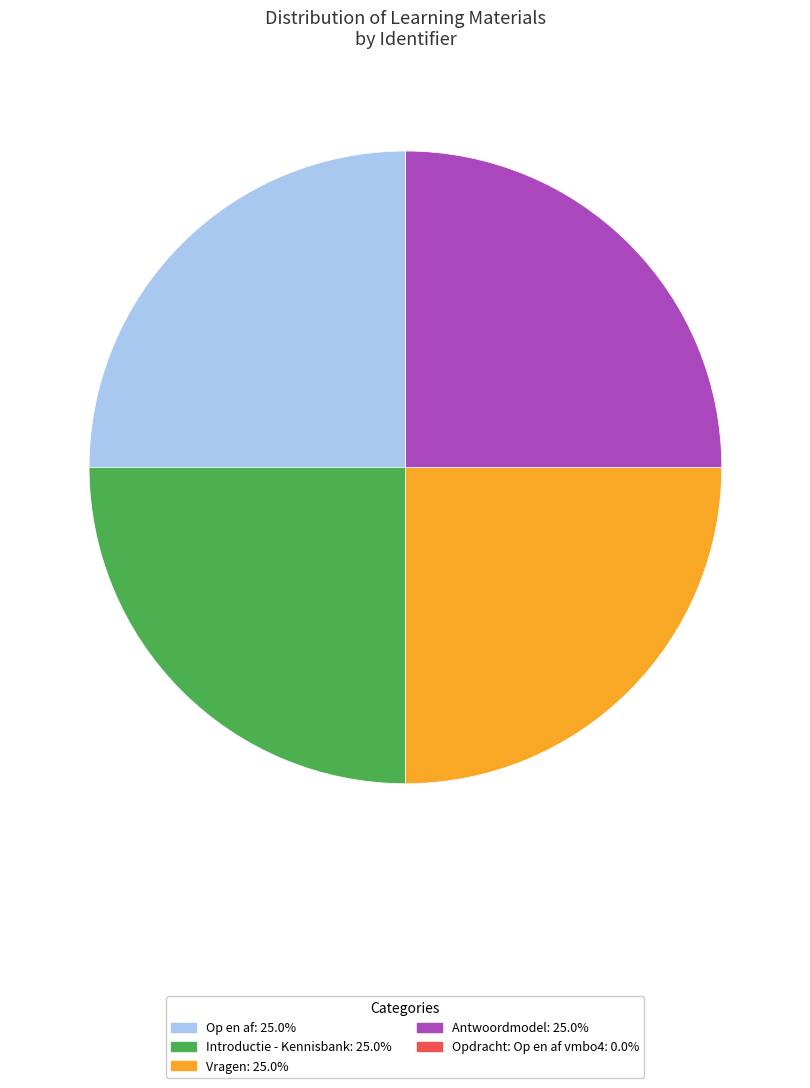

Is Introductie - Kennisbank the majority of the pie?

No